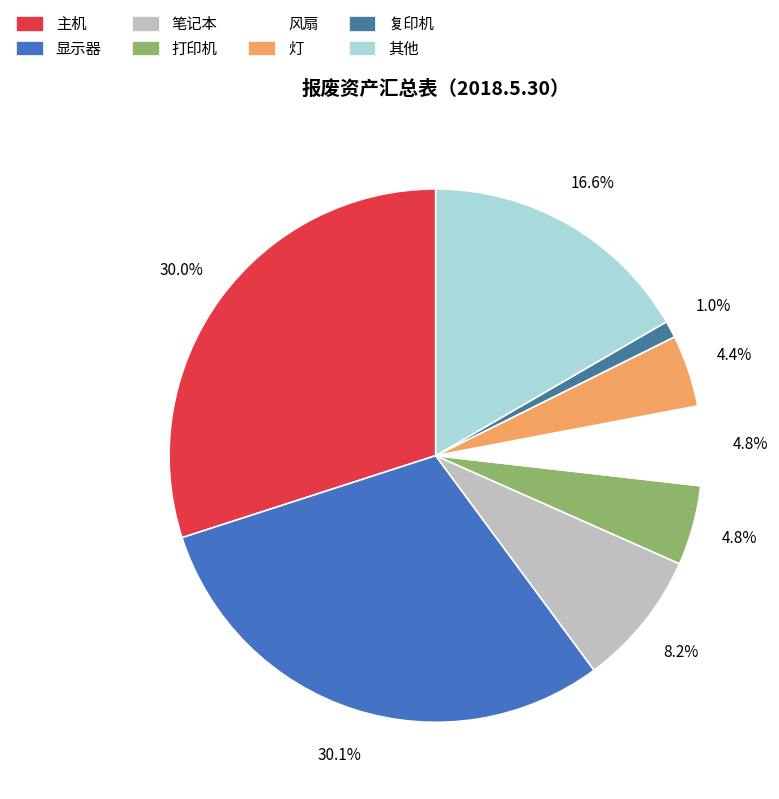

Does any single category account for the majority?

No